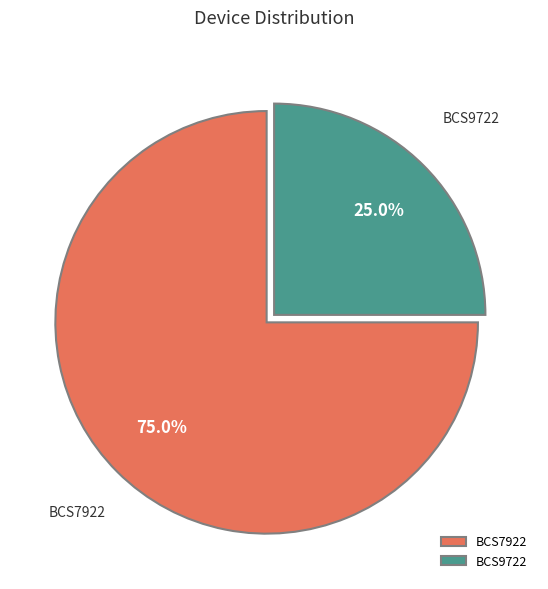

How many slices are in this pie chart?

2